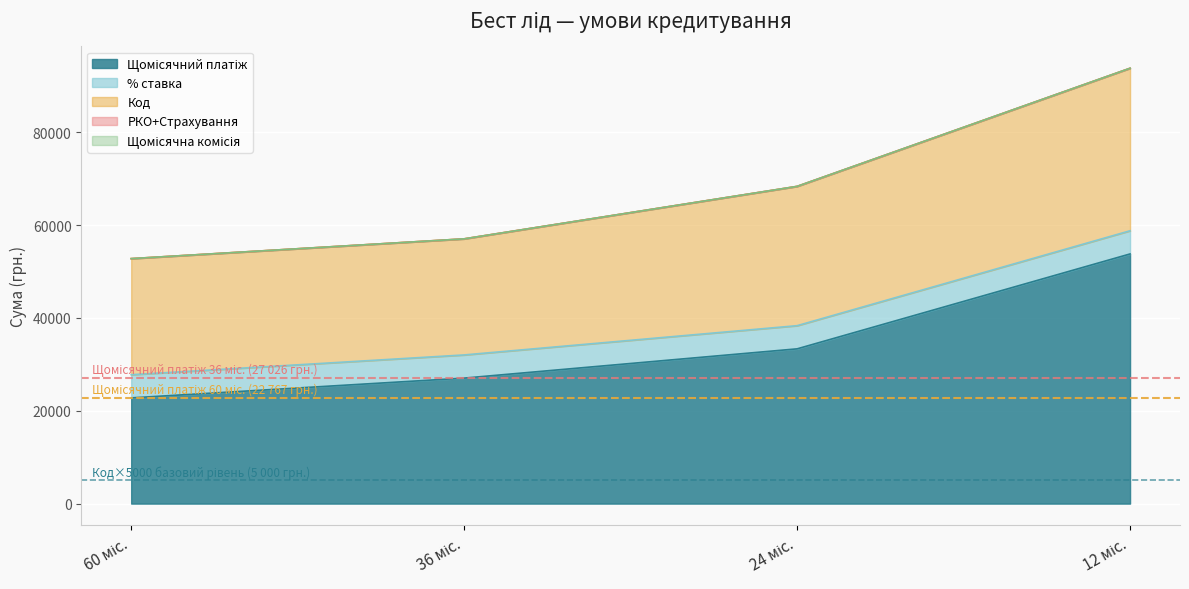

Which series has the largest total across all categories?

Щомісячний платіж